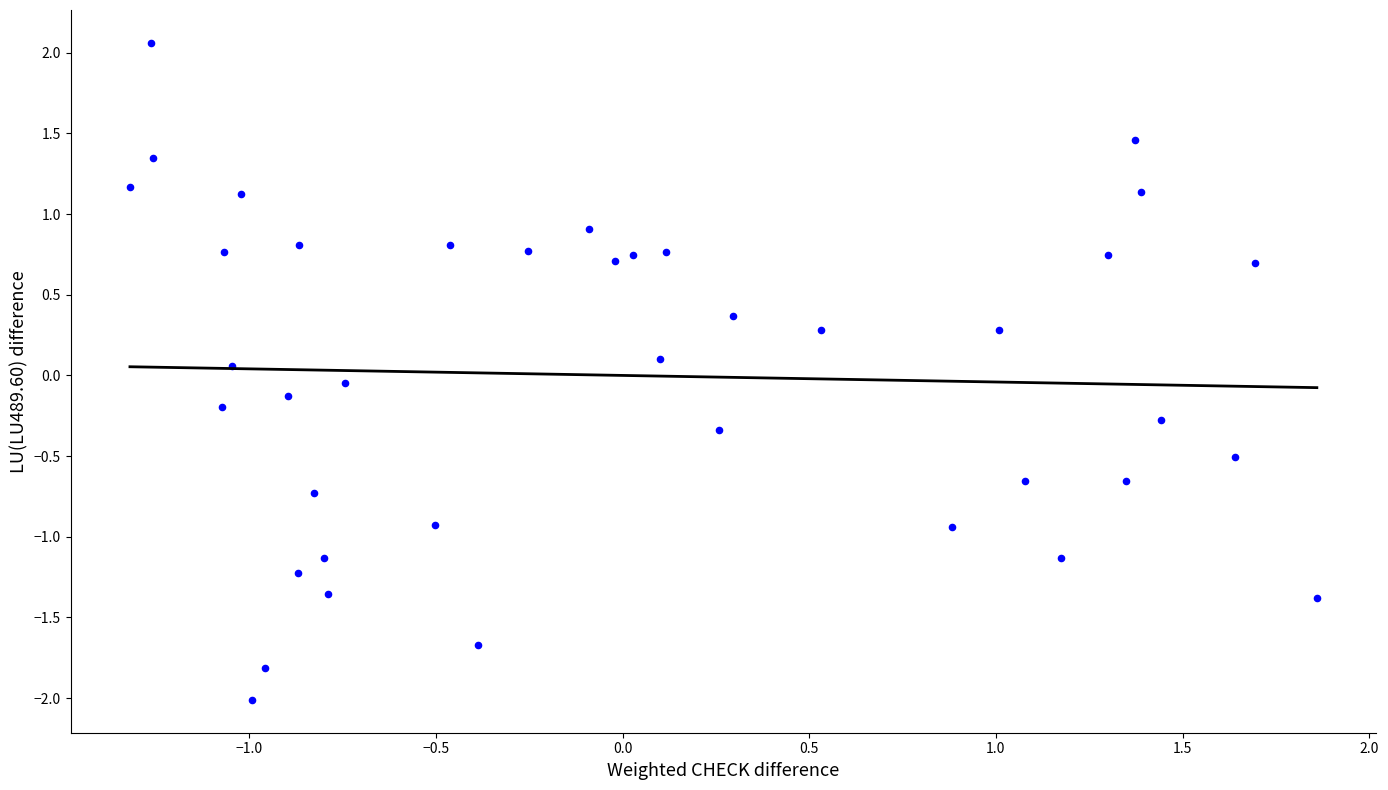

What is the range of Y values (max minus min)?

4.1